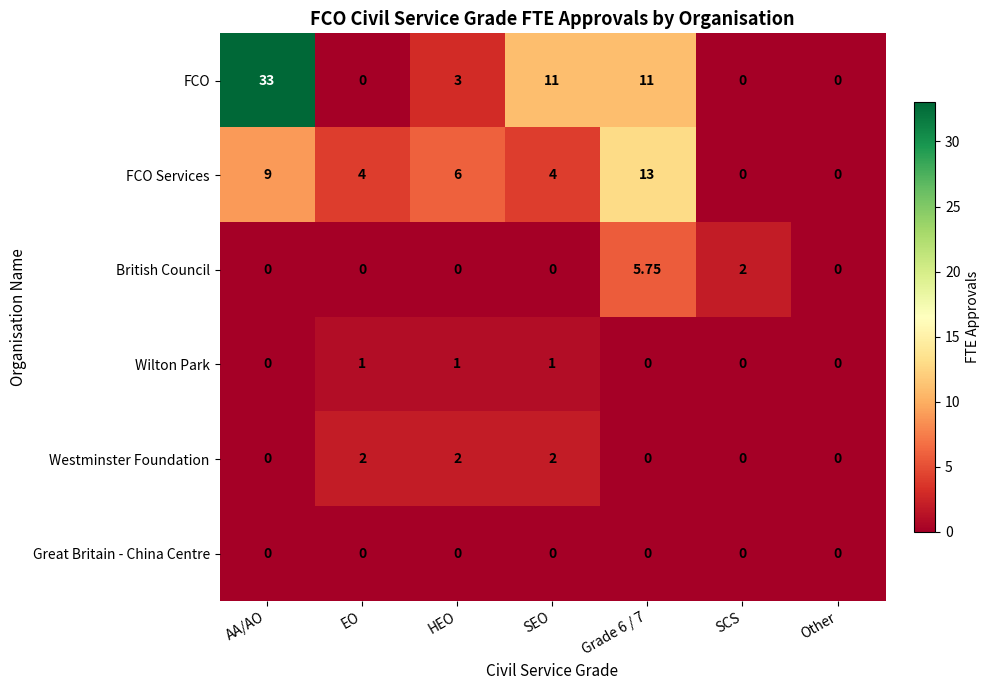

At which label does FCO first exceed 3?

AA/AO